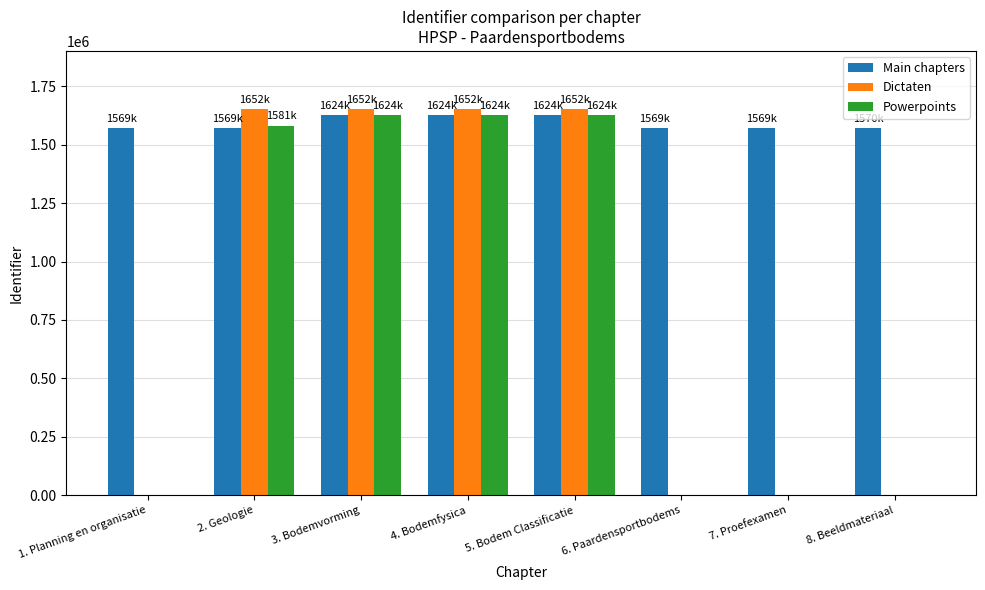

What are all the series names shown in the legend?

Main chapters, Dictaten, Powerpoints